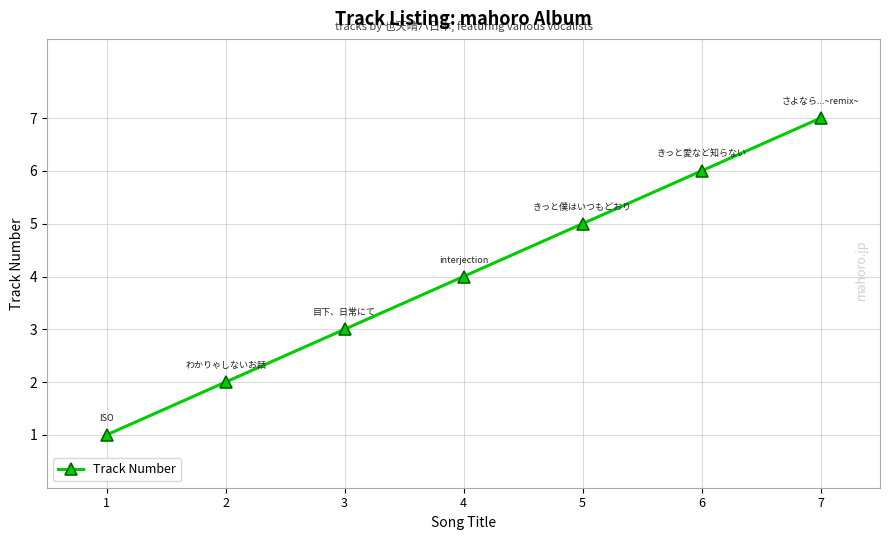

How many data points are less than 4?

3